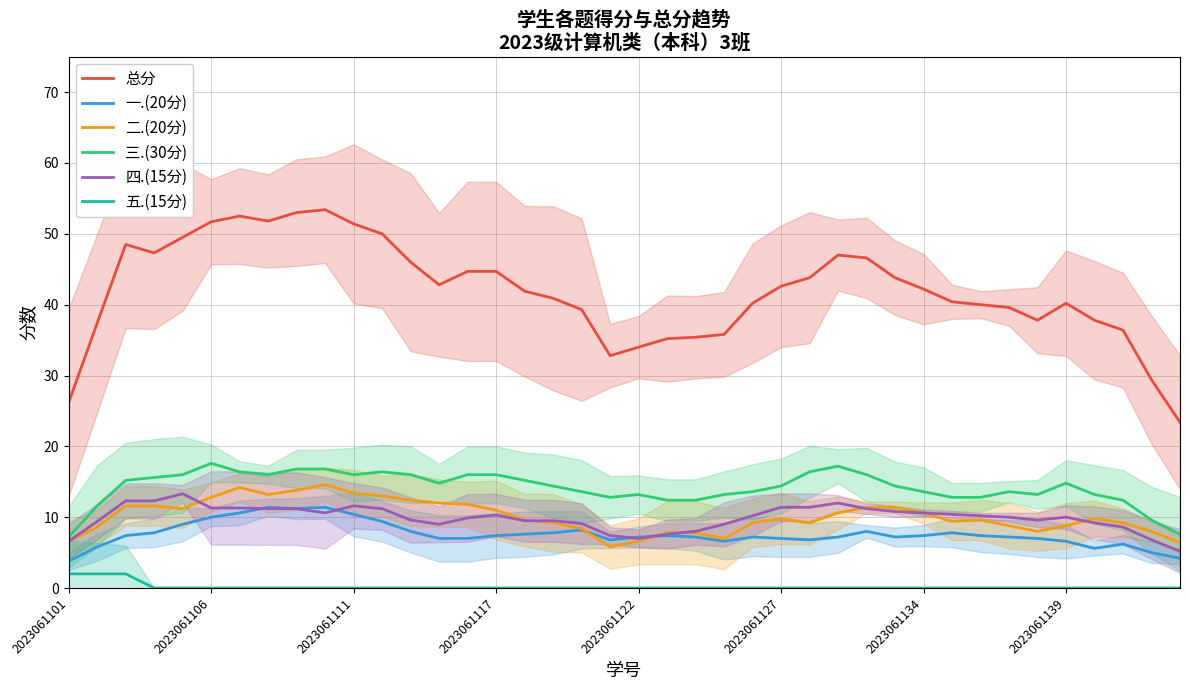

Which series has the widest spread of values?

总分